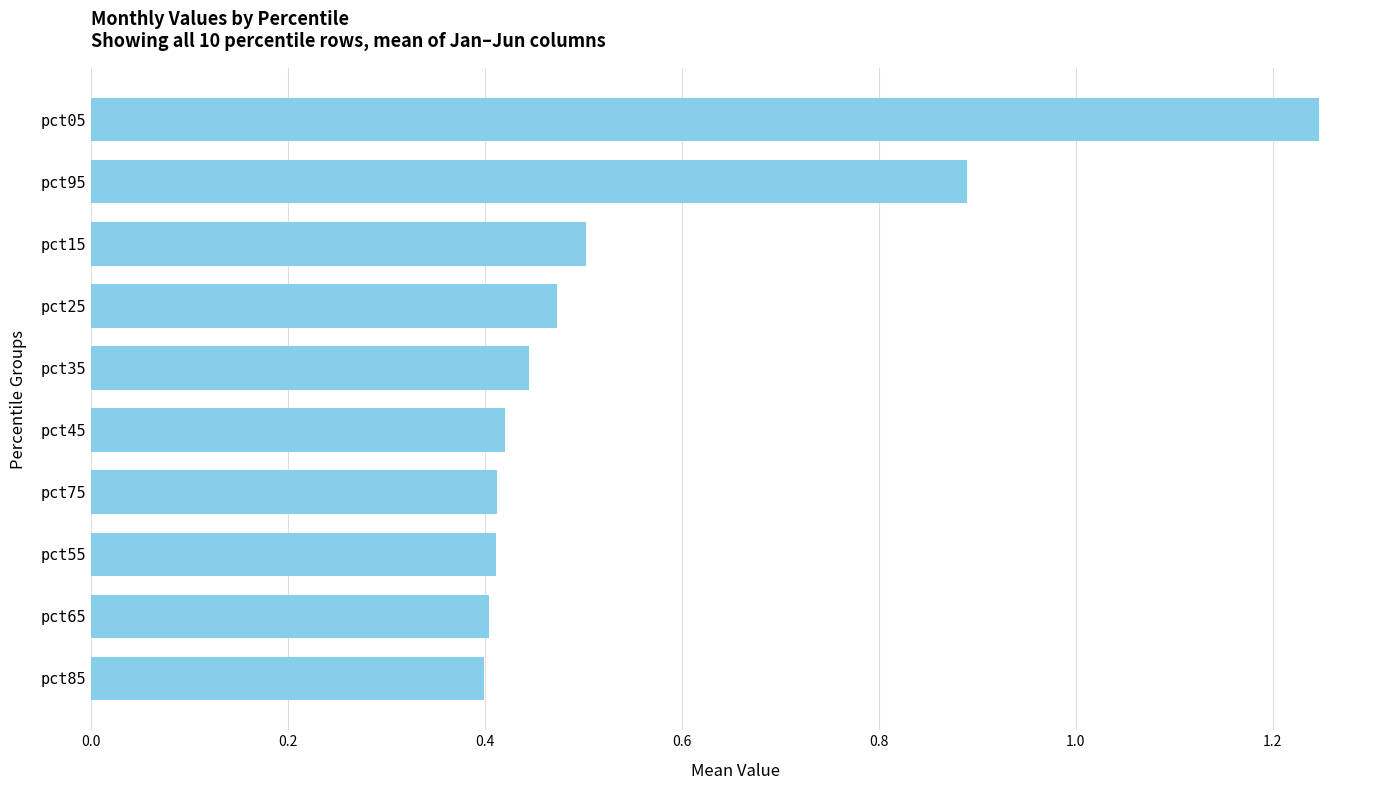

Which label corresponds to the largest value in the chart?

pct05